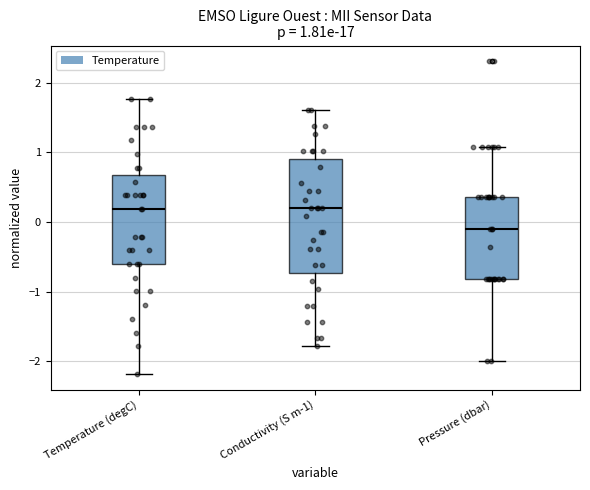

Comparing the boxes themselves (not the whiskers), which one is the tallest?

Conductivity (S m-1)